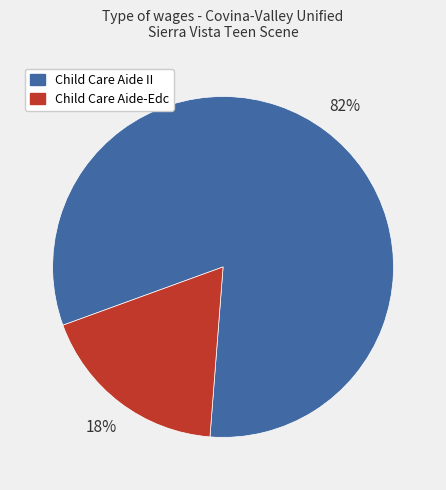

To the nearest percent, what is the difference between the Child Care Aide-Edc and Child Care Aide II slice percentages?

64%